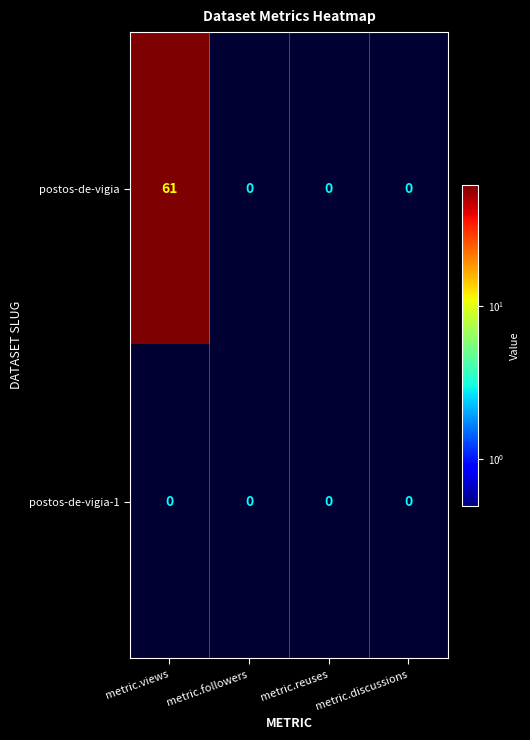

At how many categories does at least one series exceed 53?

1